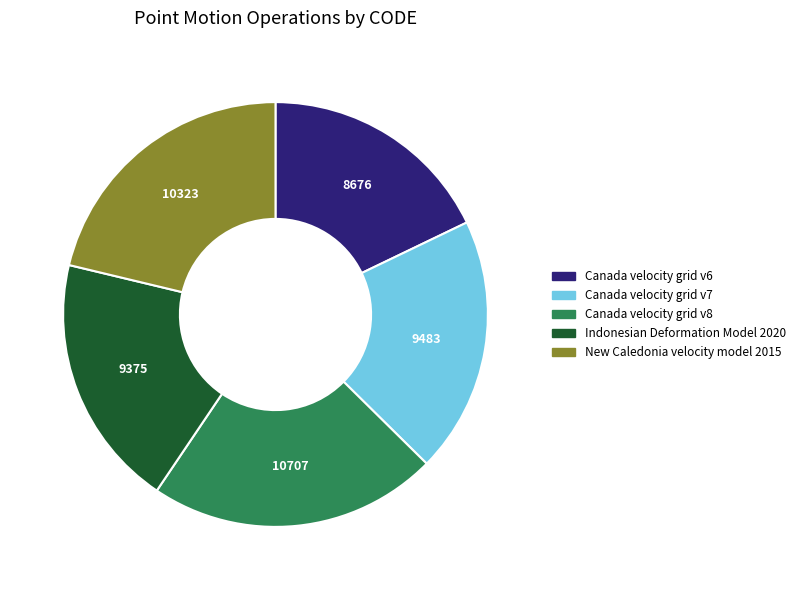

Which category has the smallest portion of the pie?

Canada velocity grid v6